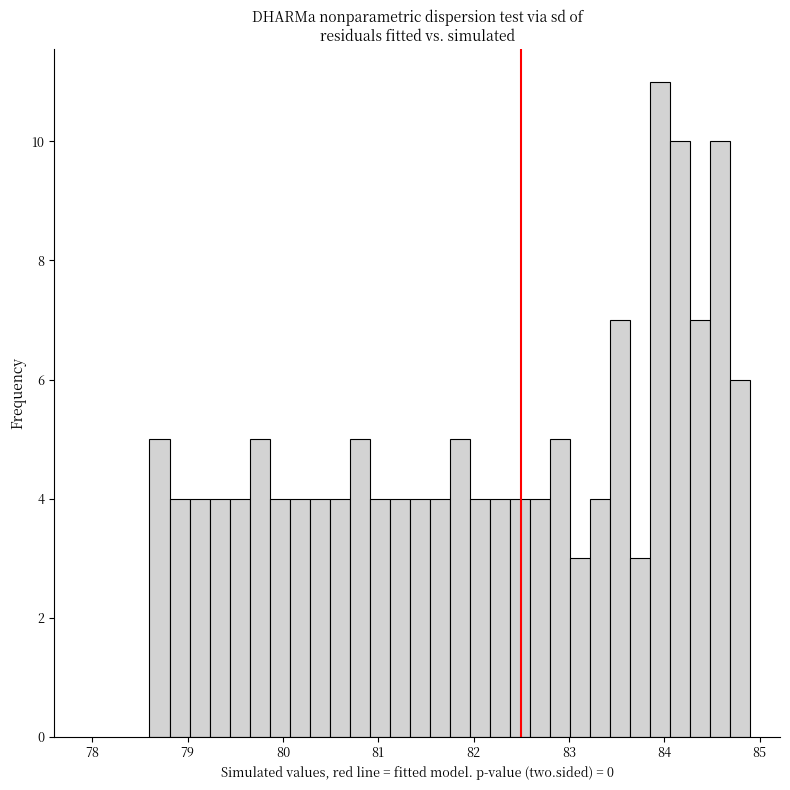

Around what value on the x-axis is the tallest bar? Give the approximate position of its centre, as read against the axis.

84.0